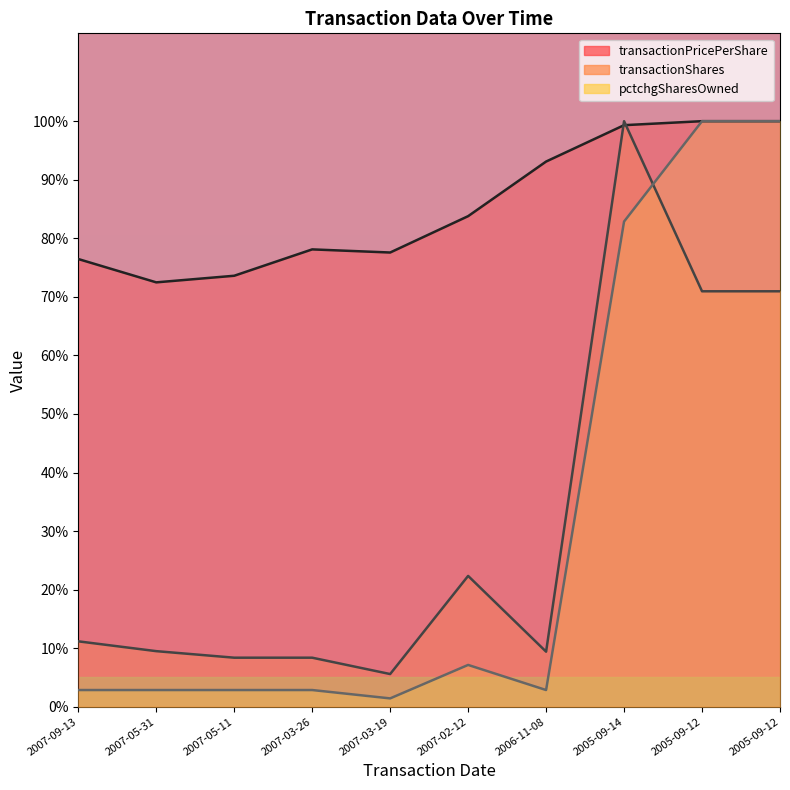

Which category has the highest value across all series?

2005-09-12